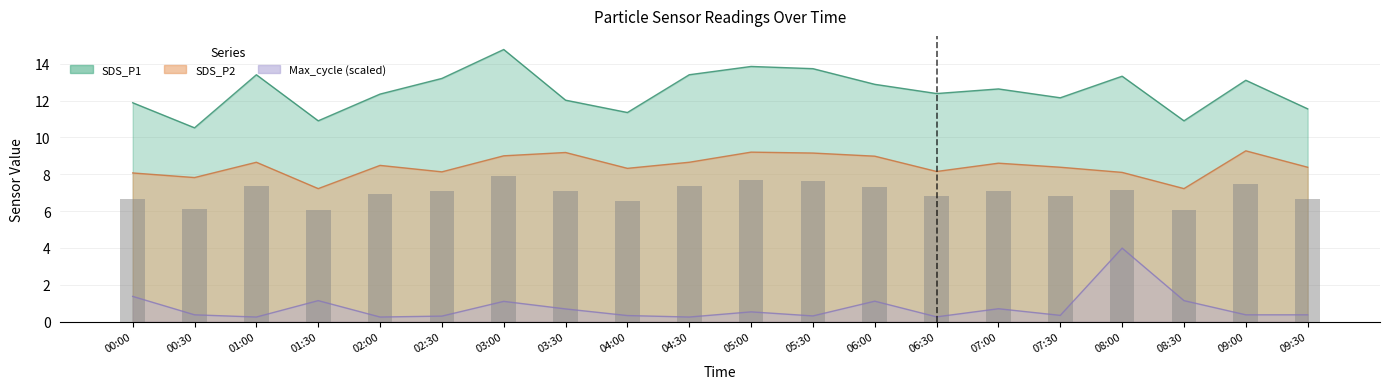

Reading left to right, what are all the values shown in this chart?

SDS_P1: 00:00=11.9	00:30=10.5	01:00=13.4	01:30=10.9	02:00=12.3	02:30=13.2	03:00=14.8	03:30=12.0	04:00=11.3	04:30=13.4	05:00=13.8	05:30=13.7	06:00=12.9	06:30=12.4	07:00=12.6	07:30=12.2	08:00=13.3	08:30=10.9	09:00=13.1	09:30=11.6
SDS_P2: 00:00=8.1	00:30=7.8	01:00=8.7	01:30=7.2	02:00=8.5	02:30=8.1	03:00=9.0	03:30=9.2	04:00=8.3	04:30=8.7	05:00=9.2	05:30=9.2	06:00=9.0	06:30=8.2	07:00=8.6	07:30=8.4	08:00=8.1	08:30=7.2	09:00=9.3	09:30=8.4
Max_cycle_scaled: 00:00=1.4	00:30=0.4	01:00=0.2	01:30=1.1	02:00=0.2	02:30=0.3	03:00=1.1	03:30=0.7	04:00=0.3	04:30=0.2	05:00=0.5	05:30=0.3	06:00=1.1	06:30=0.3	07:00=0.7	07:30=0.3	08:00=4.0	08:30=1.1	09:00=0.4	09:30=0.4